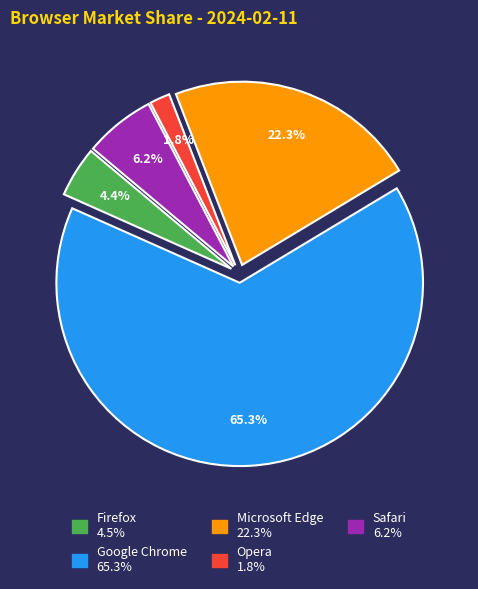

Is there any slice that represents more than half of the pie?

Yes